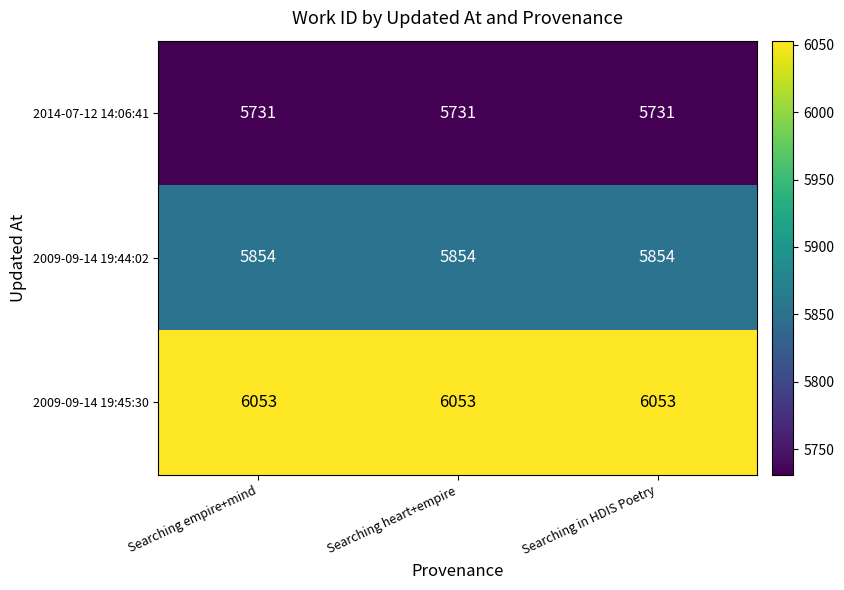

Rank the series at Searching empire+mind from highest to lowest value.

2009-09-14 19:45:30, 2009-09-14 19:44:02, 2014-07-12 14:06:41